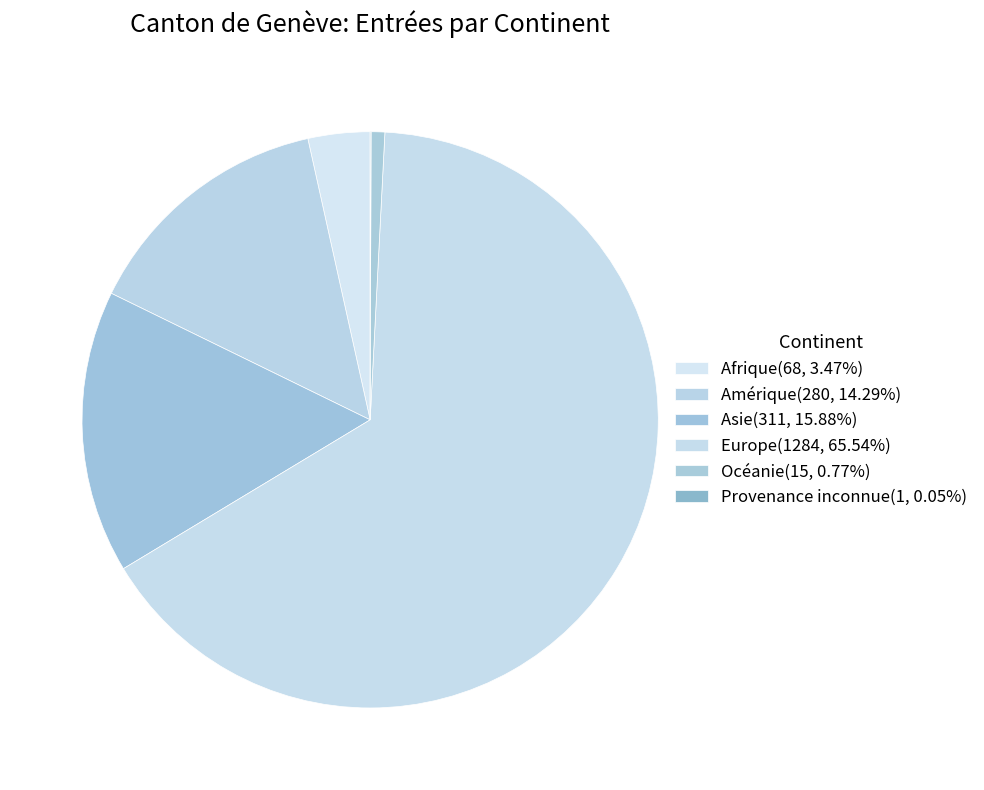

How much of the chart is everything except Europe?

34.5%